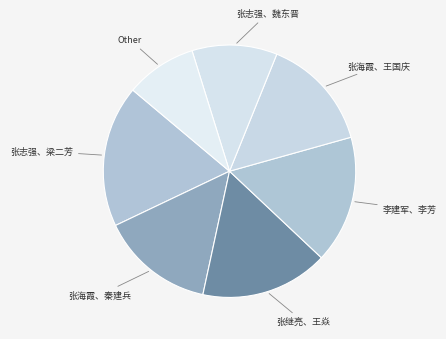

How many segments does this pie chart have?

7